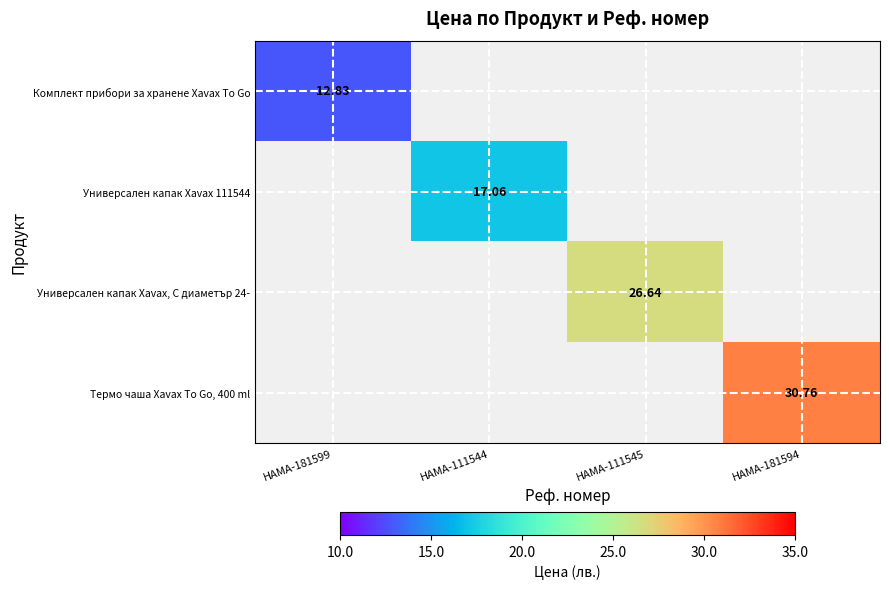

What is the greatest value displayed?

30.8